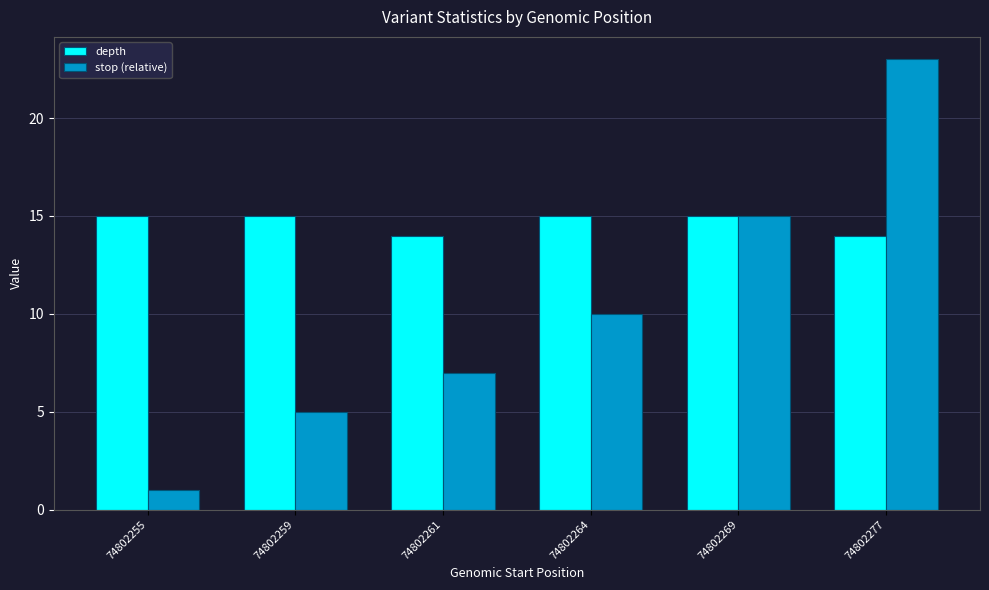

Read the depth value at 74802255.

15